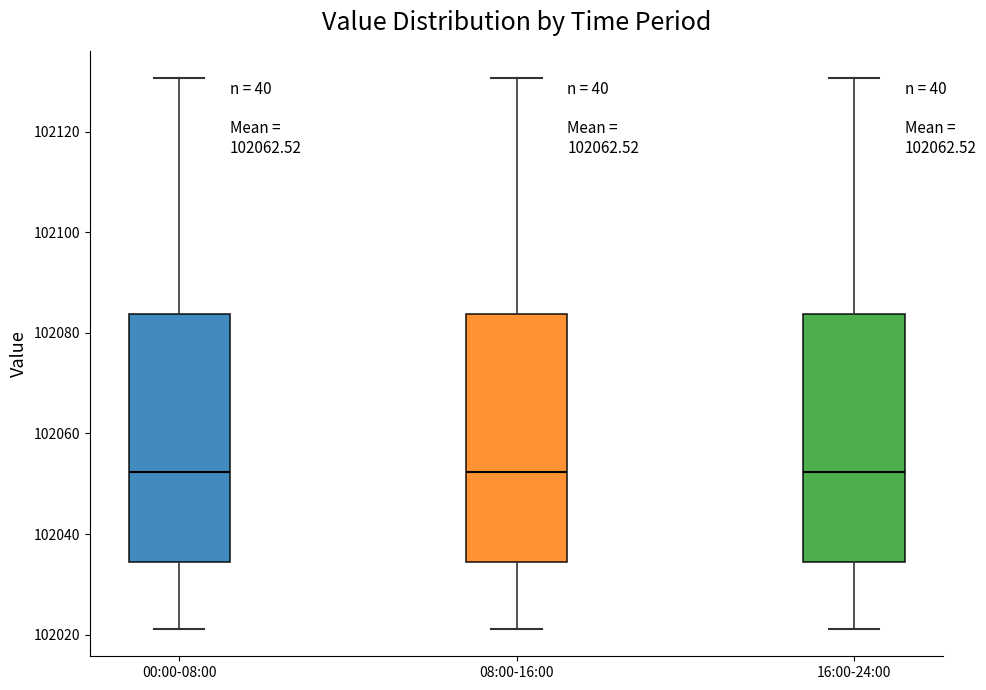

Reading left to right, transcribe this box plot: for each box, give where its median line is, the range the box spans, and where its two whiskers end, as read against the y-axis. The values are not printed on the chart, so give them approximately, as read against the axis.

00:00-08:00: median 102052, box 102034 to 102084, whiskers 102022 to 102130
08:00-16:00: median 102052, box 102034 to 102084, whiskers 102022 to 102130
16:00-24:00: median 102052, box 102034 to 102084, whiskers 102022 to 102130